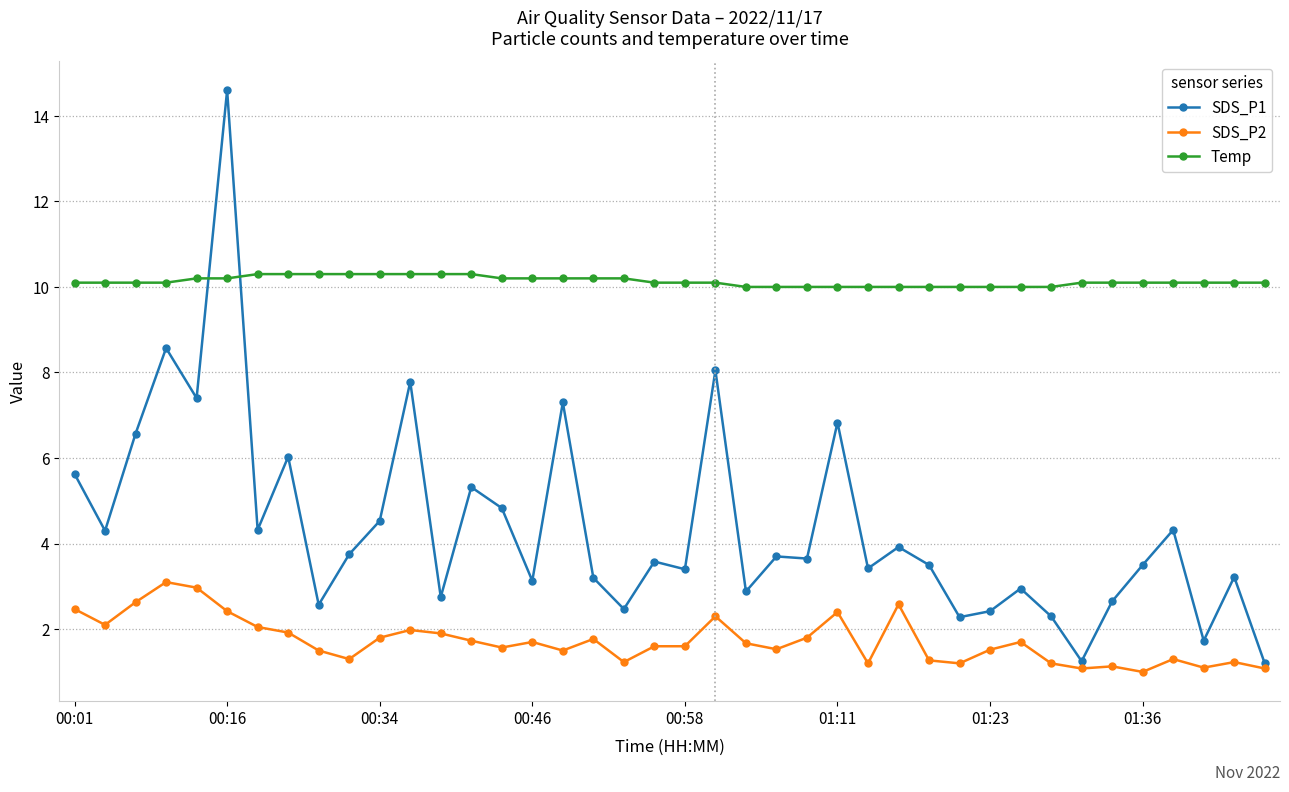

What is the value of the Temp point at the 37th from the left?

10.1